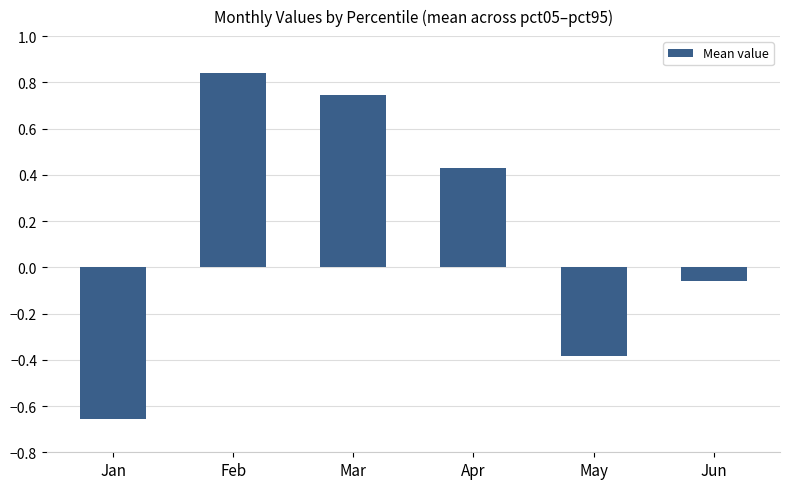

Rank the categories by value from highest to lowest.

Feb, Mar, Apr, Jun, May, Jan